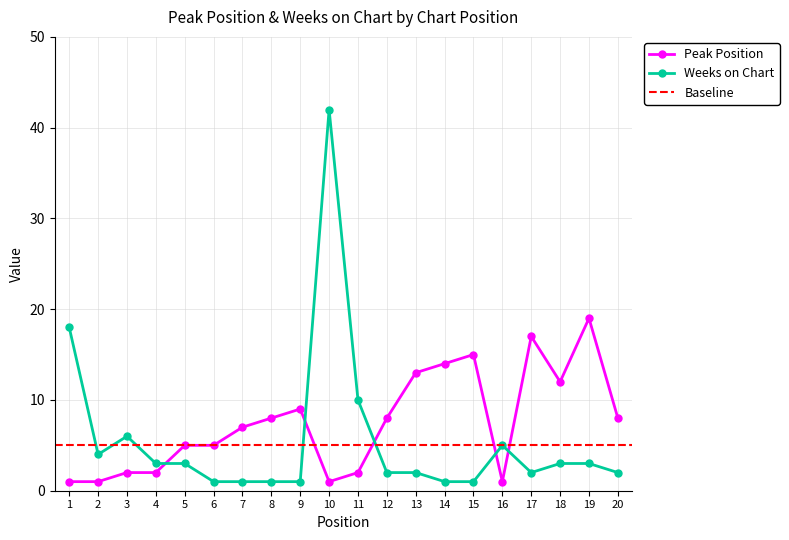

The Weeks on Chart series shows 1 at 6. True or false?

True